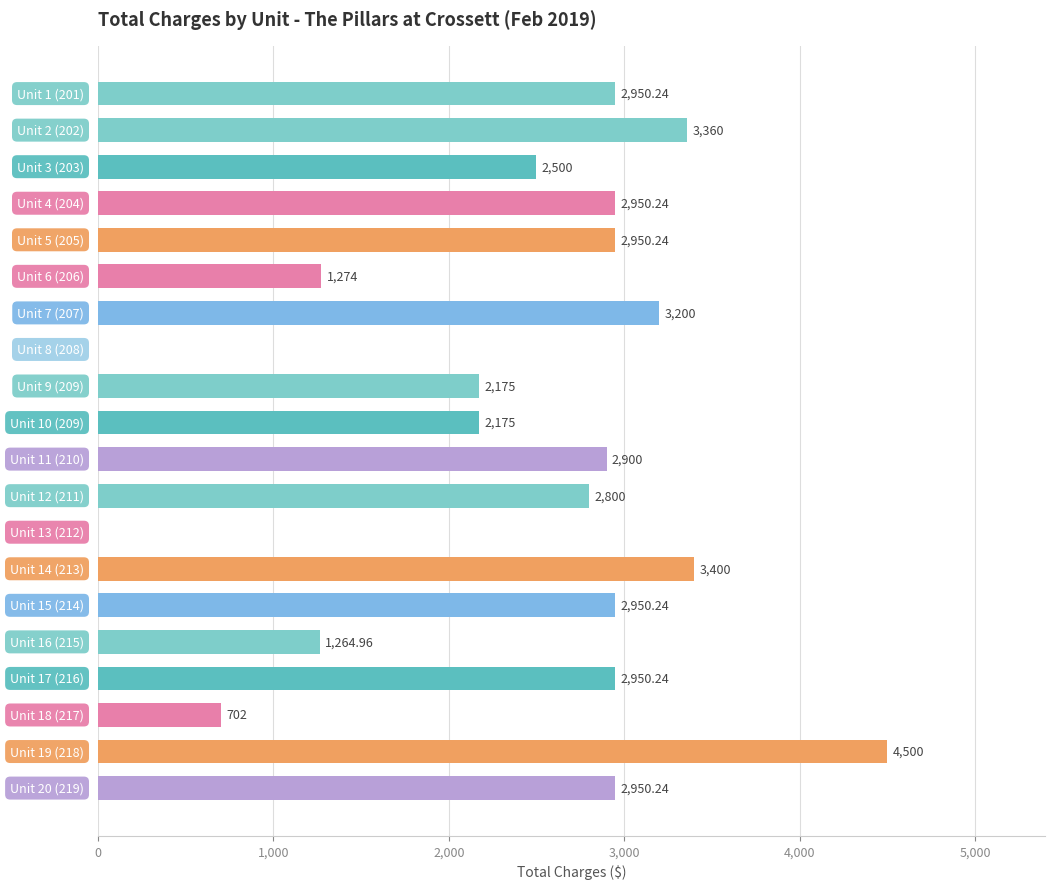

How many values are above zero?

18